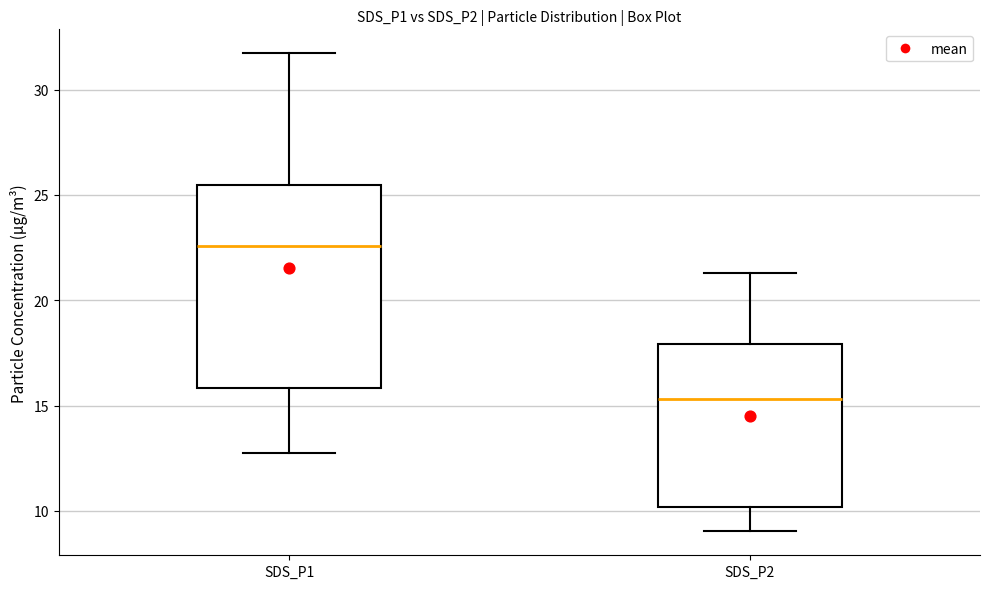

Which box's median line is the highest?

SDS_P1